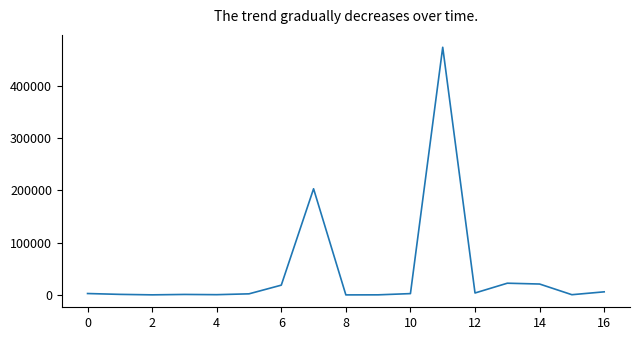

Does the chart display data point markers on the line(s)?

No